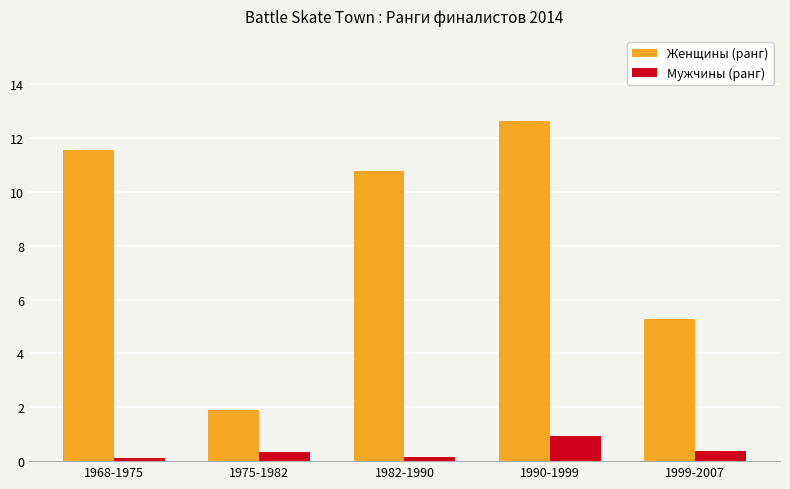

The Женщины (ранг) series shows 2.7 at 1999-2007. True or false?

False